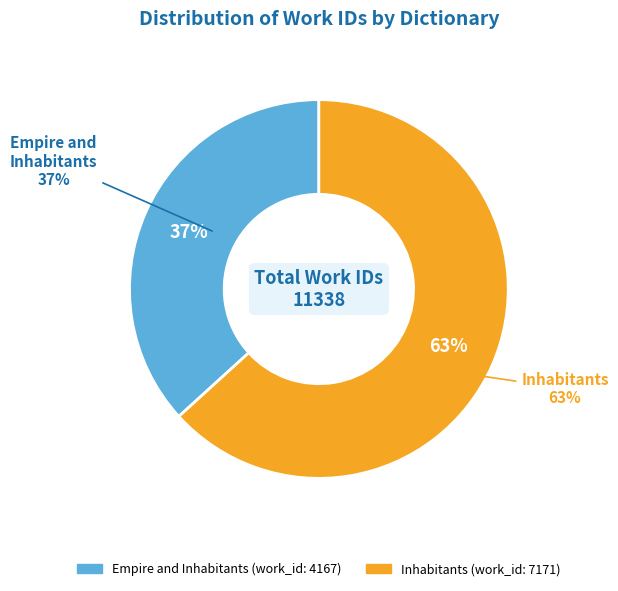

Rank the categories by value from lowest to highest.

Empire and Inhabitants, Inhabitants